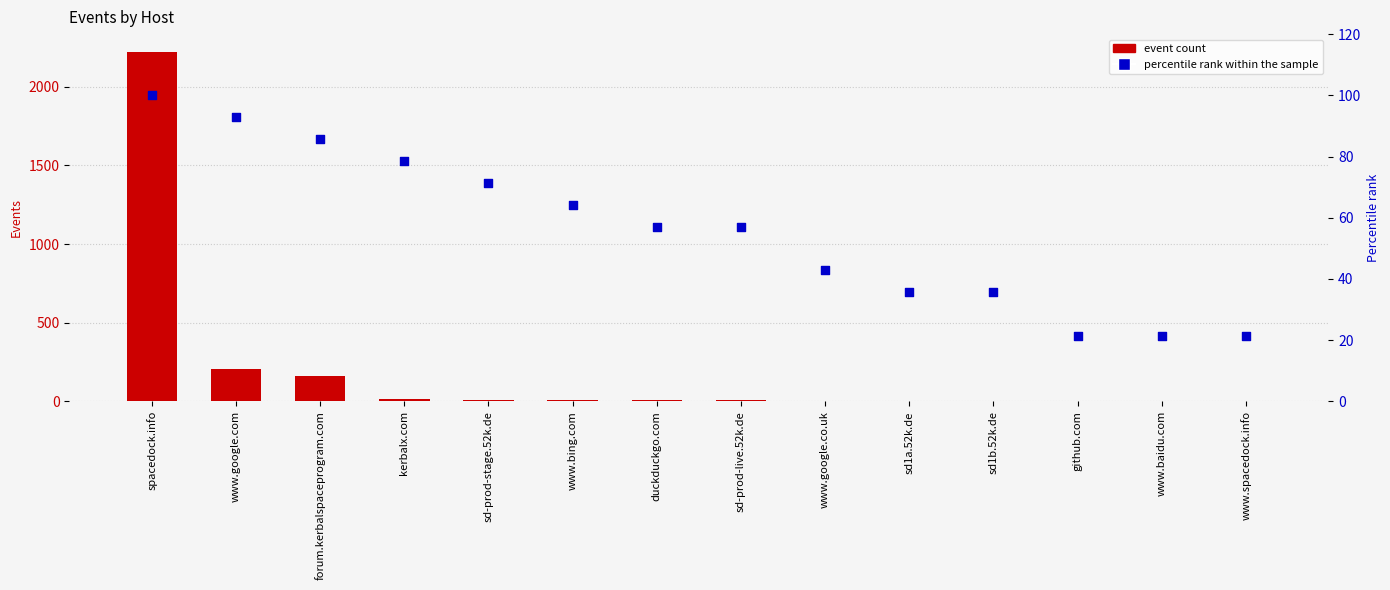

Which series has the largest total across all categories?

Event count